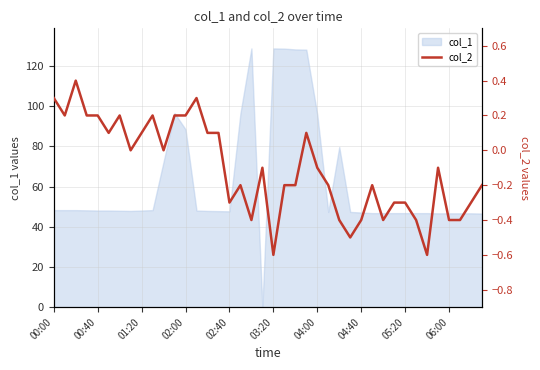

The value of col_1 at 03:20 is 128.8. True or false?

True